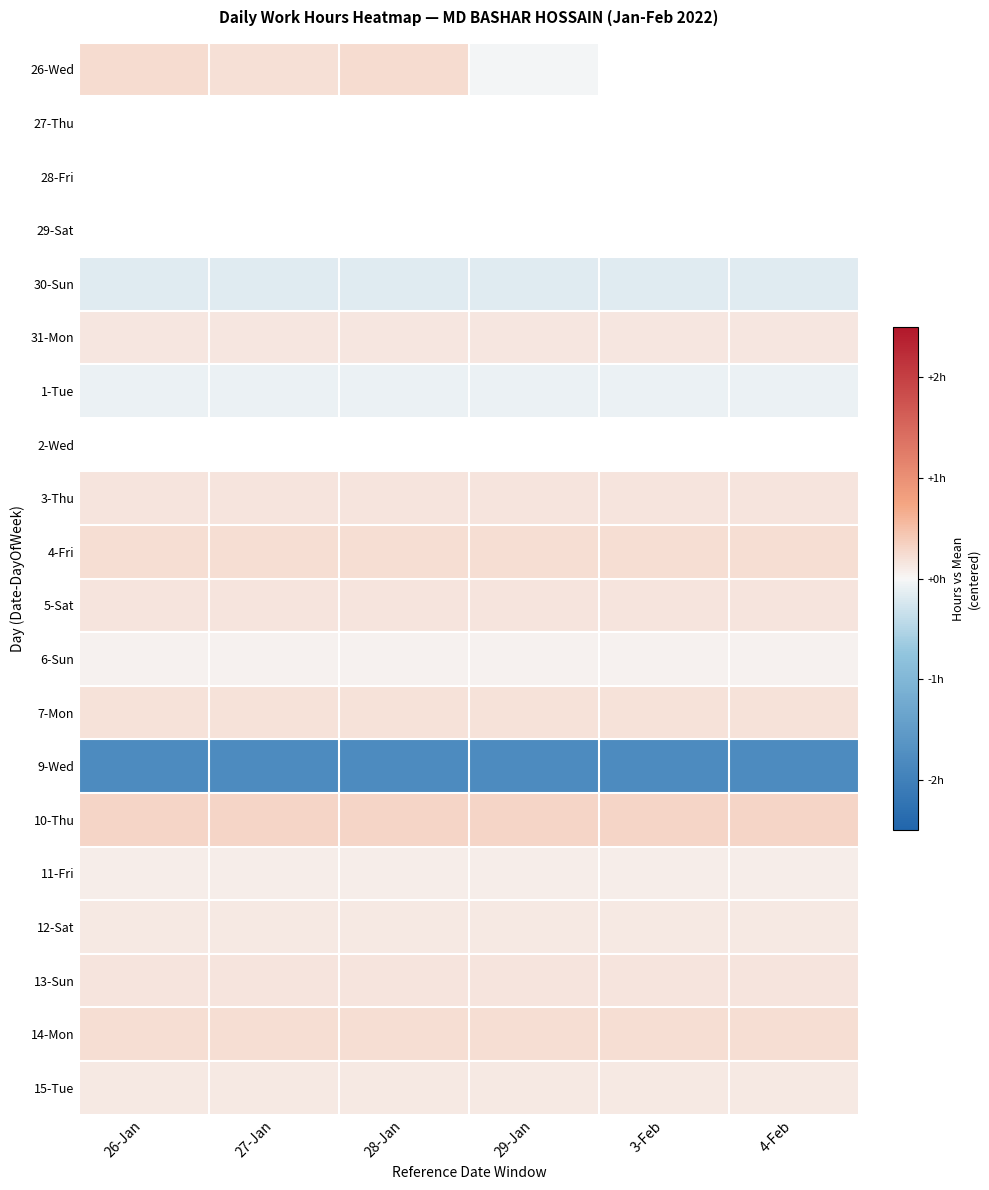

List the series in order of their overall mean, highest first.

26-Wed, 27-Thu, 28-Fri, 29-Sat, 2-Wed, 10-Thu, 14-Mon, 4-Fri, 7-Mon, 3-Thu, 5-Sat, 13-Sun, 31-Mon, 12-Sat, 15-Tue, 11-Fri, 6-Sun, 1-Tue, 30-Sun, 9-Wed